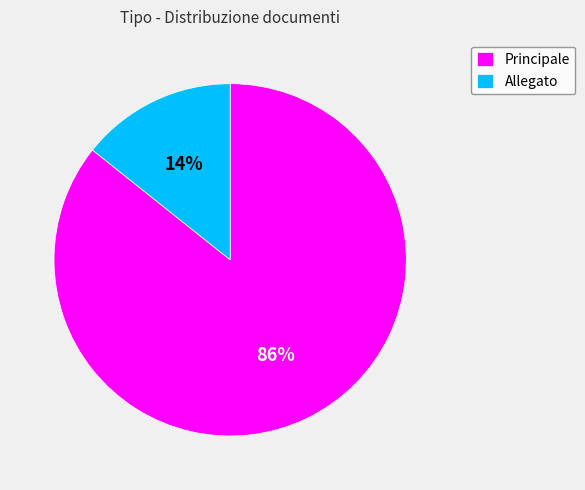

Between Allegato and Principale, which is larger?

Principale